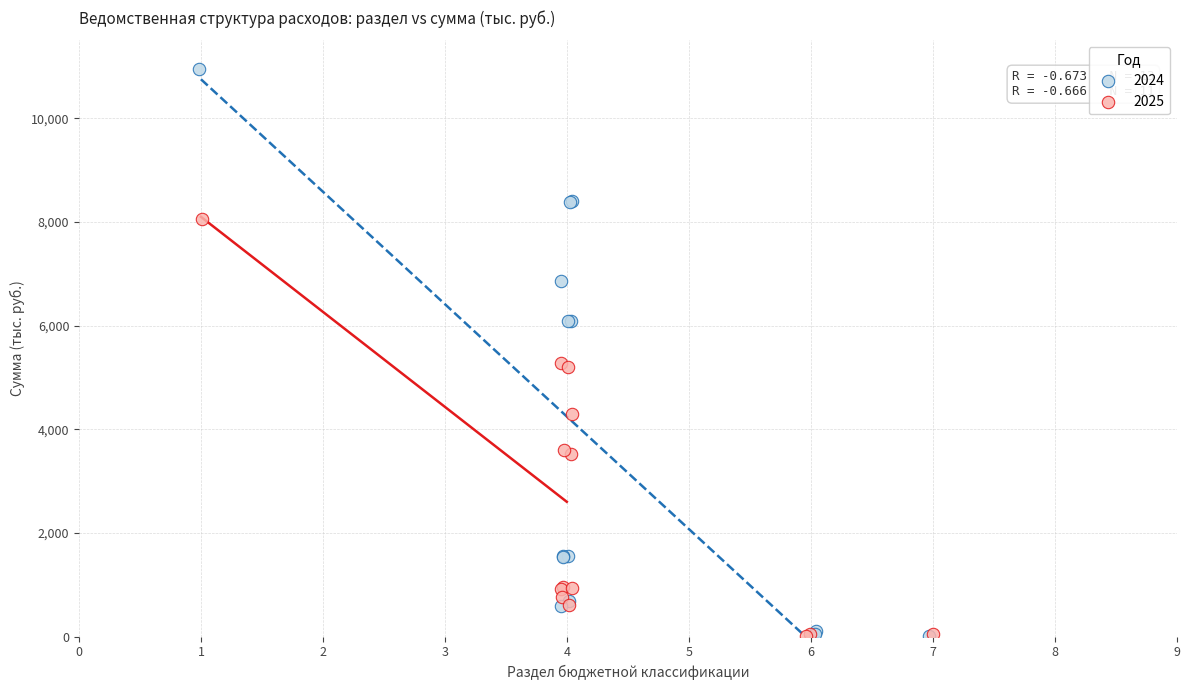

Which series contains the highest Y value?

2024